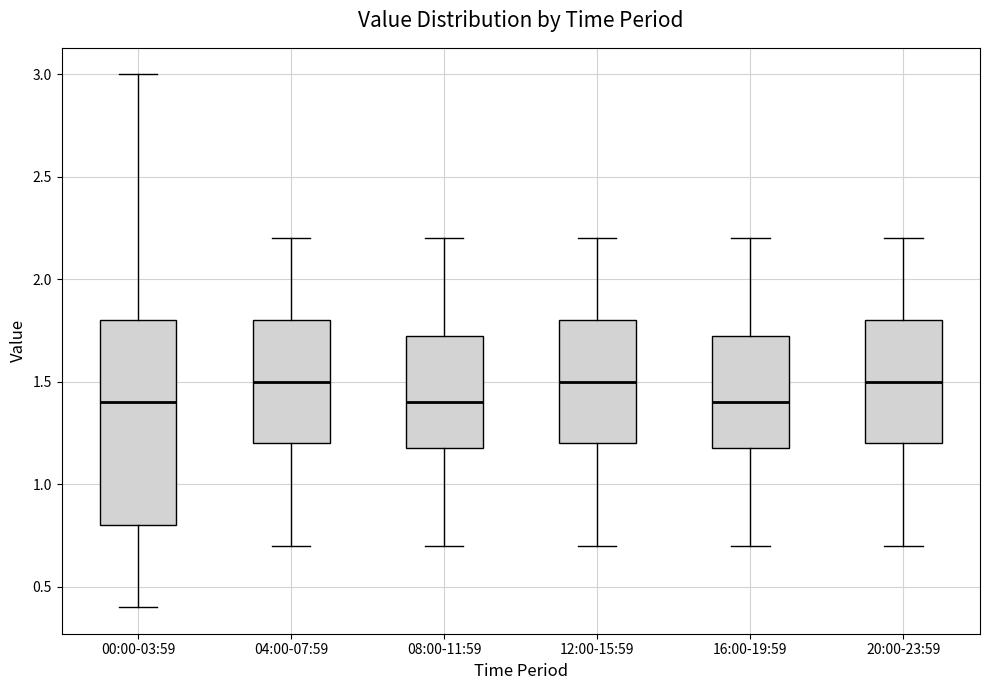

Comparing the boxes themselves (not the whiskers), which one is the tallest?

00:00-03:59